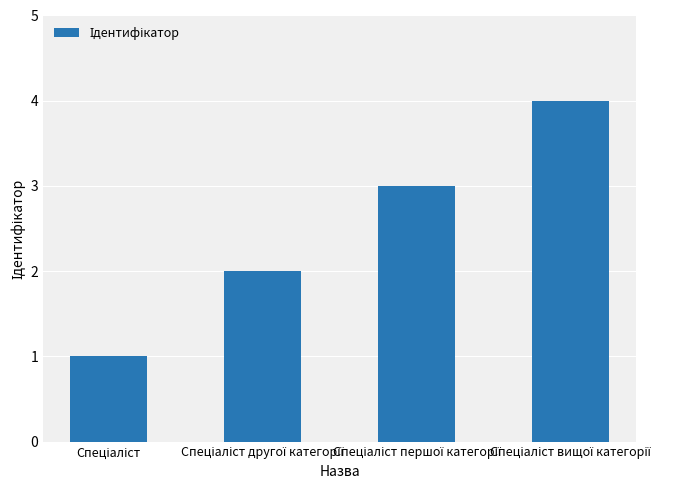

What is the difference between the maximum and minimum values?

3